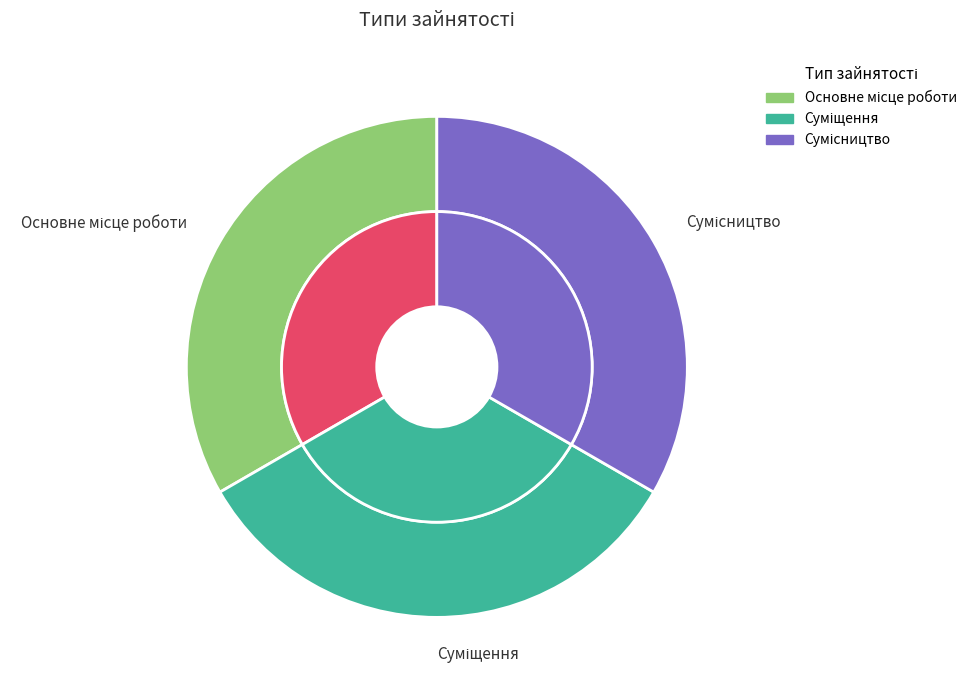

Which slice is the smallest?

Основне місце роботи